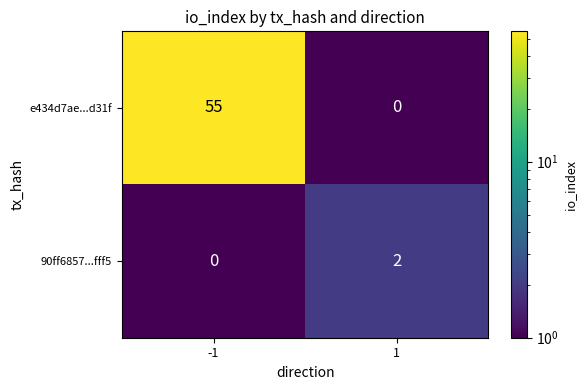

What is the sum of the e434d7ae...d31f values at -1 and 1?

55